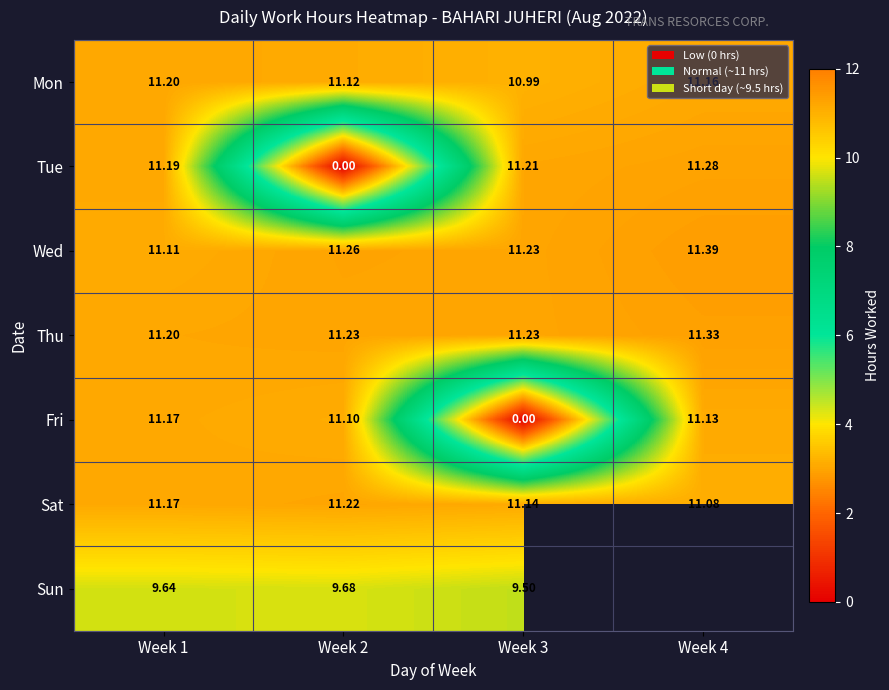

At which label is Tue closest to 5?

Week 2